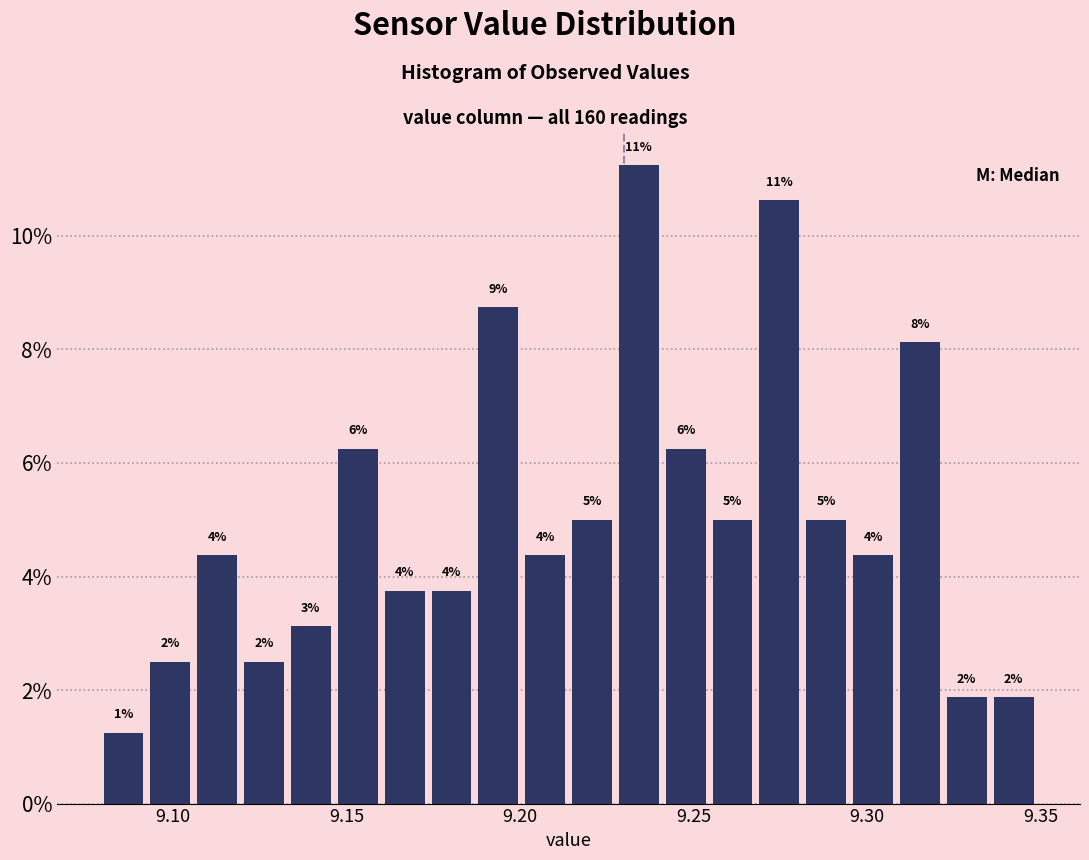

Read against the x-axis, roughly where is the centre of the tallest bar?

9.235